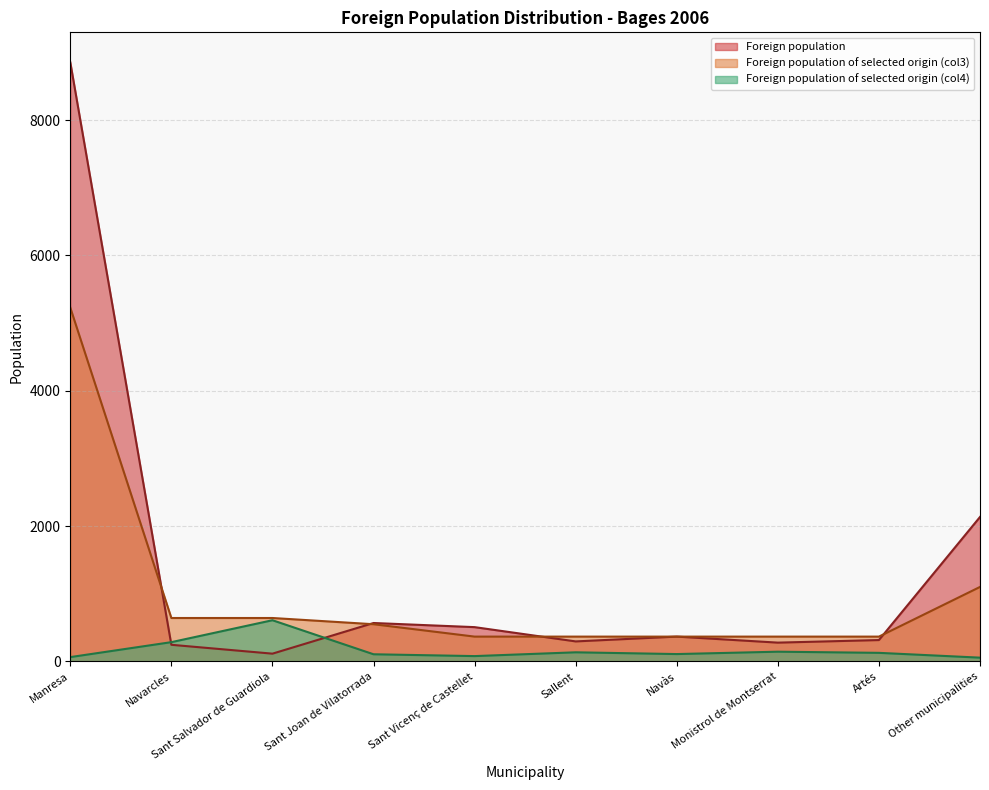

What is the difference between the maximum and minimum values in the Foreign population series?

8739